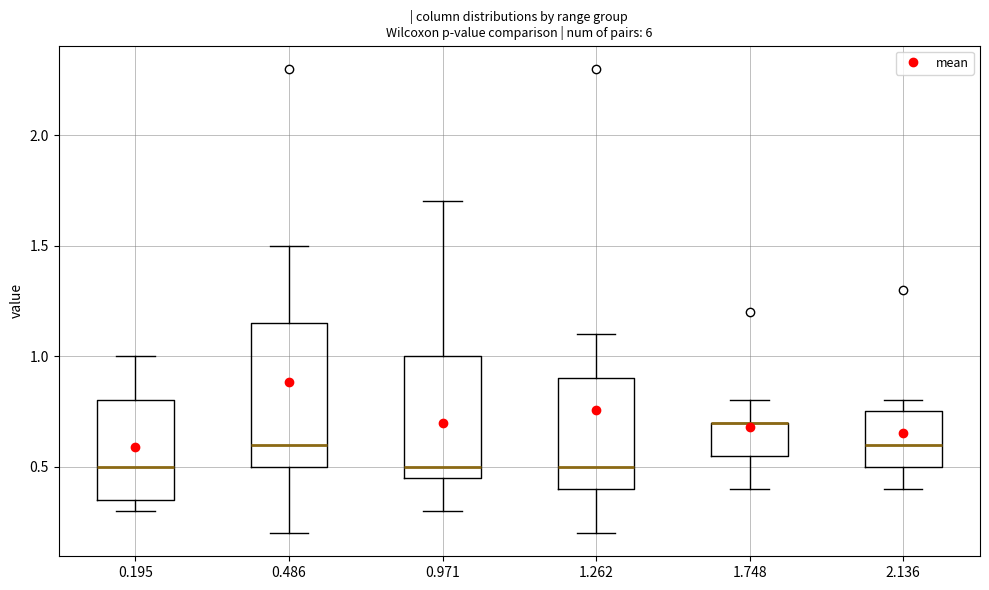

Reading left to right, transcribe this box plot: for each box, give where its median line is, the range the box spans, and where its two whiskers end, as read against the y-axis. The values are not printed on the chart, so give them approximately, as read against the axis.

0.195: median 0.50, box 0.35 to 0.80, whiskers 0.30 to 1.00
0.486: median 0.60, box 0.50 to 1.15, whiskers 0.20 to 1.50
0.971: median 0.50, box 0.45 to 1.00, whiskers 0.30 to 1.70
1.262: median 0.50, box 0.40 to 0.90, whiskers 0.20 to 1.10
1.748: median 0.70 (drawn on the box's upper edge), box 0.55 to 0.70, whiskers 0.40 to 0.80
2.136: median 0.60, box 0.50 to 0.75, whiskers 0.40 to 0.80